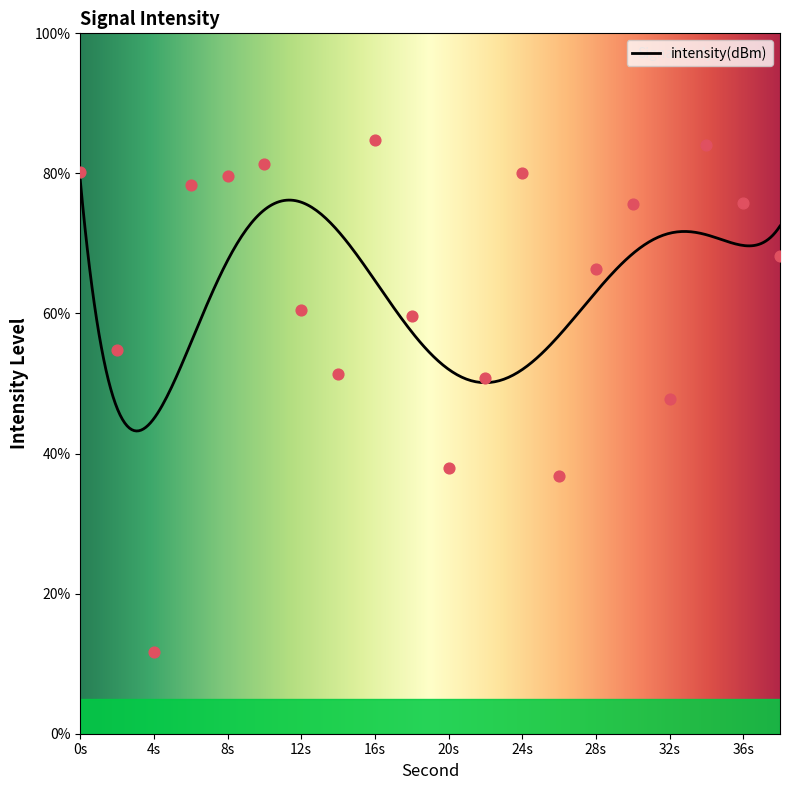

What is the lowest value of the intensity(dBm) series?

43.2